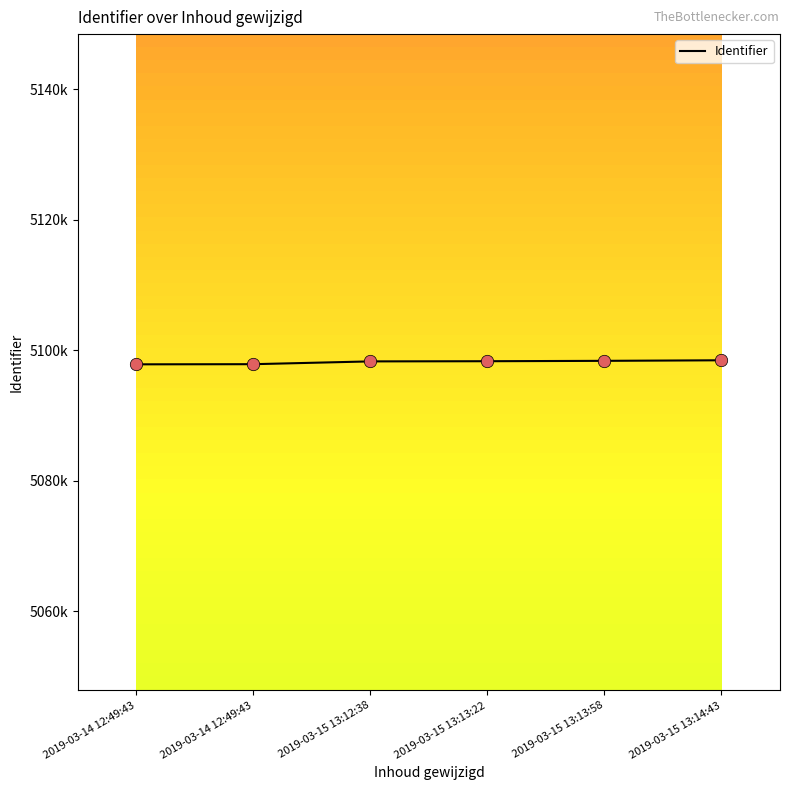

Between 2019-03-15 13:13:22 and 2019-03-14 12:49:43, which is larger?

2019-03-15 13:13:22